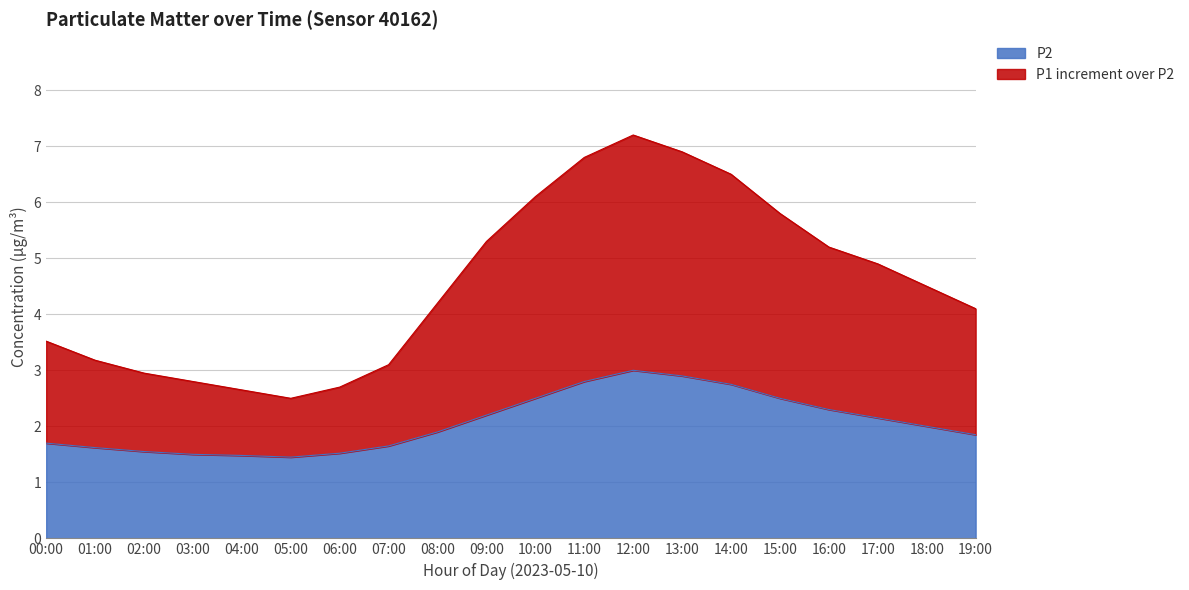

True or false: P1 and P2 intersect in this chart.

False